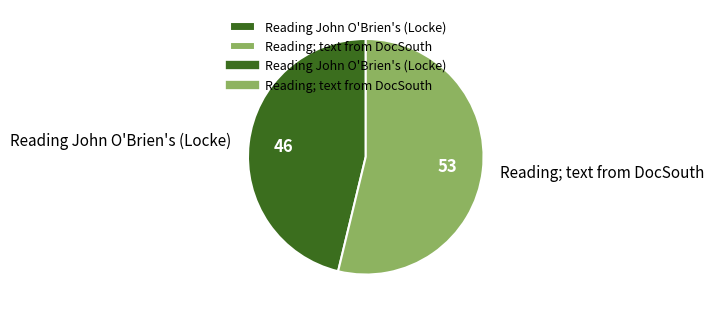

Which category accounts for the majority?

Reading; text from DocSouth